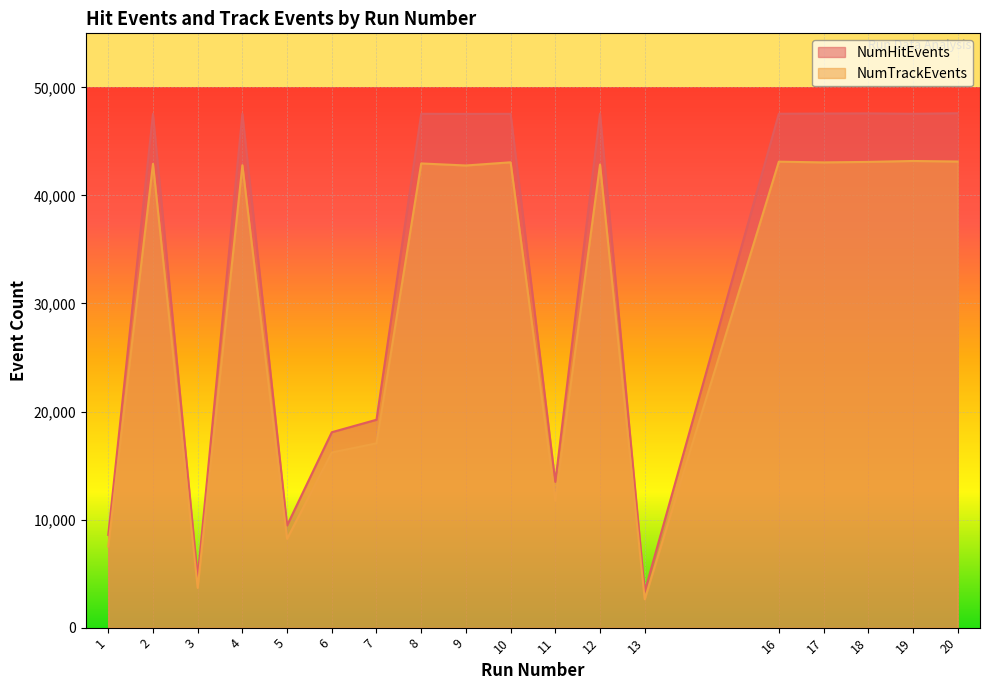

At which category is the sum across all series the highest?

19